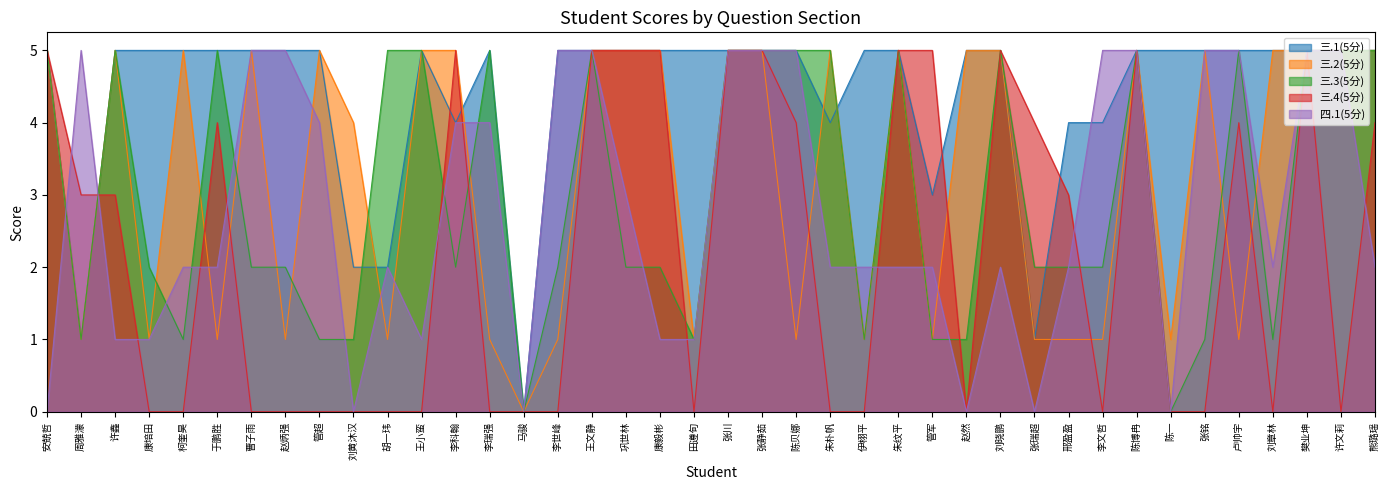

At which category does the chart reach its minimum across all series?

马骏